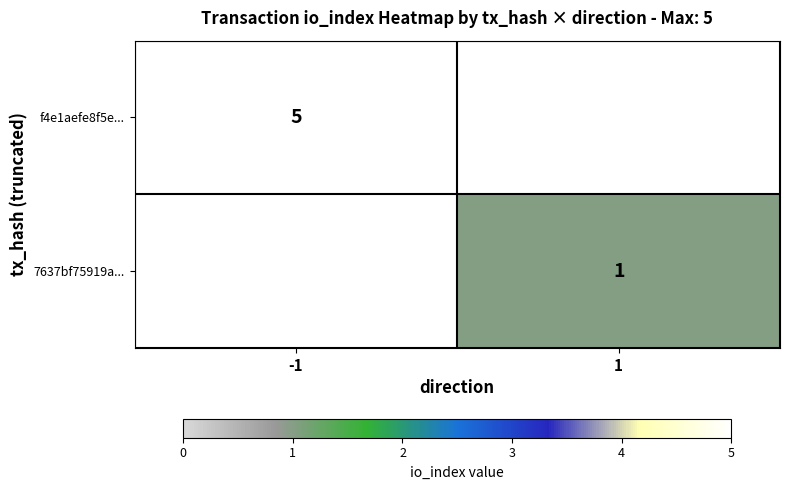

How many series are shown in this chart?

2